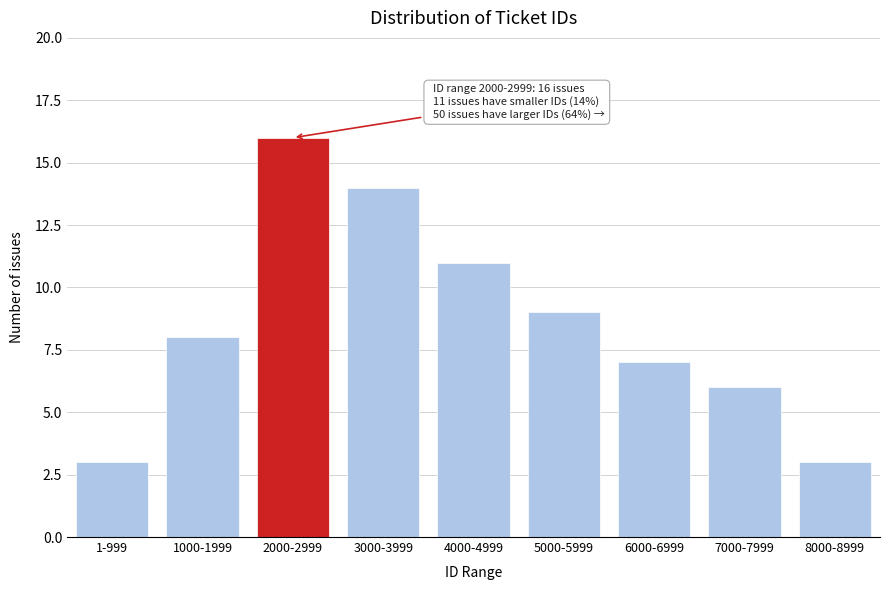

Reading left to right, what are all the values shown in this chart?

1-999=3	1000-1999=8	2000-2999=16	3000-3999=14	4000-4999=11	5000-5999=9	6000-6999=7	7000-7999=6	8000-8999=3